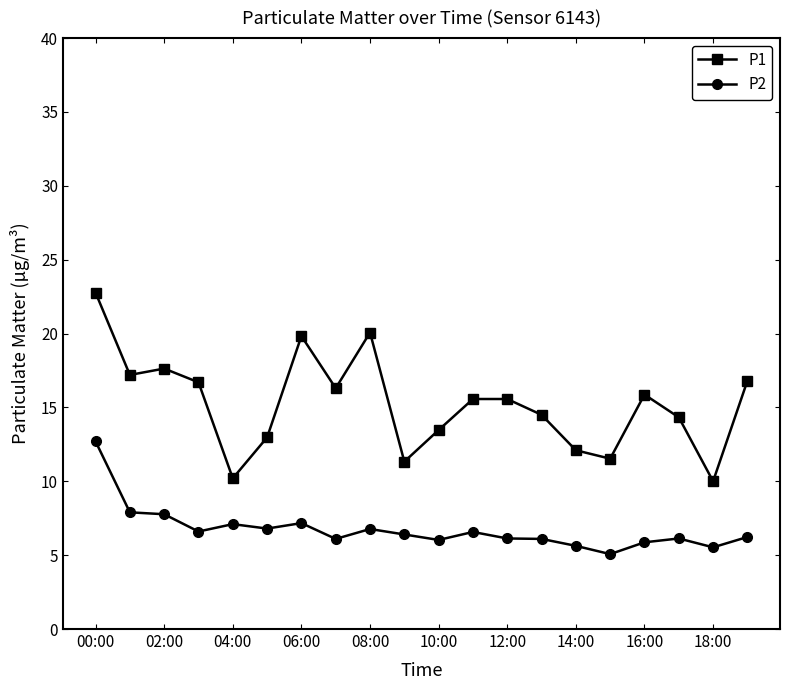

What is the value of the P1 point at the 3rd from the left?

17.6